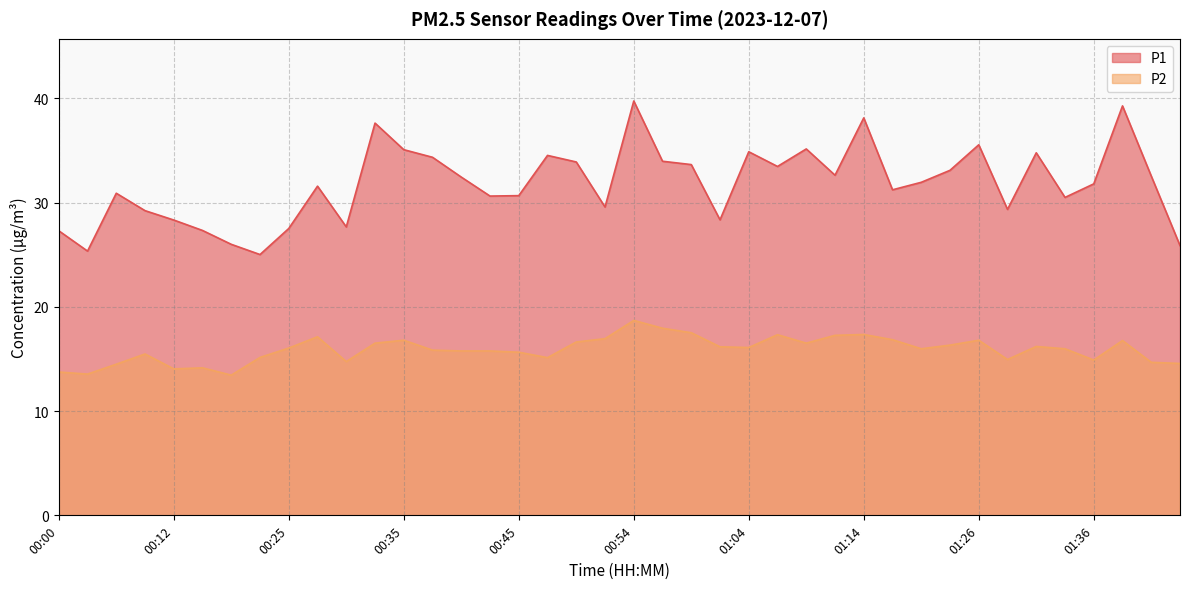

Does the chart display data point markers on the line(s)?

No